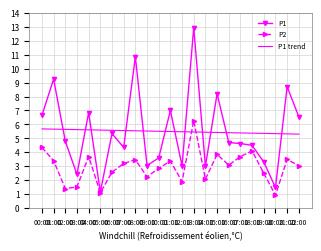

True or false: P1 trend and P1 intersect in this chart.

True